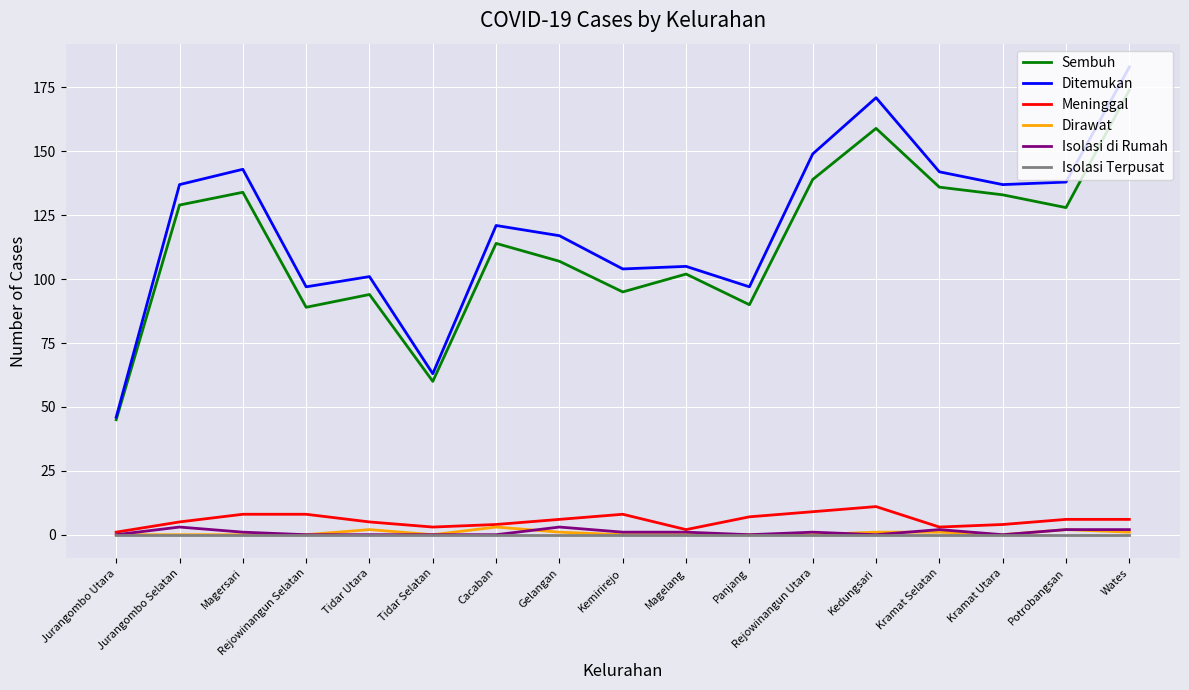

At which category is the sum across all series the highest?

Wates